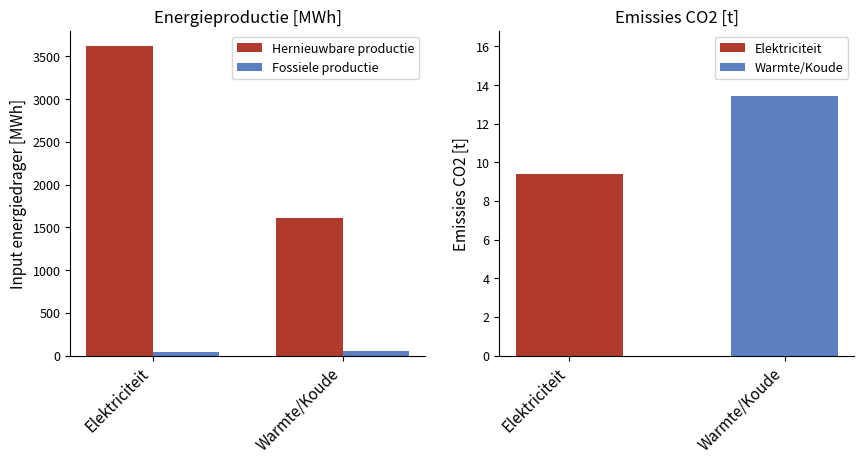

Are the bars grouped side by side (vs. stacked)?

Yes